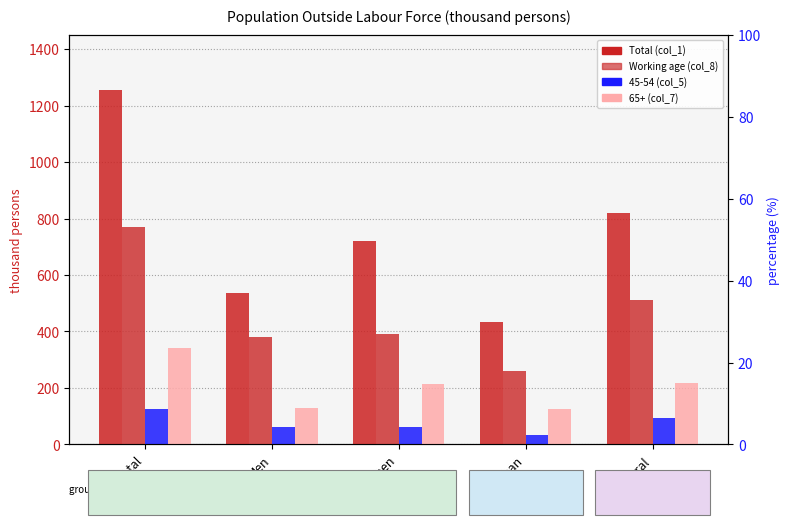

What is the difference between the highest and lowest values at Urban?

401.0